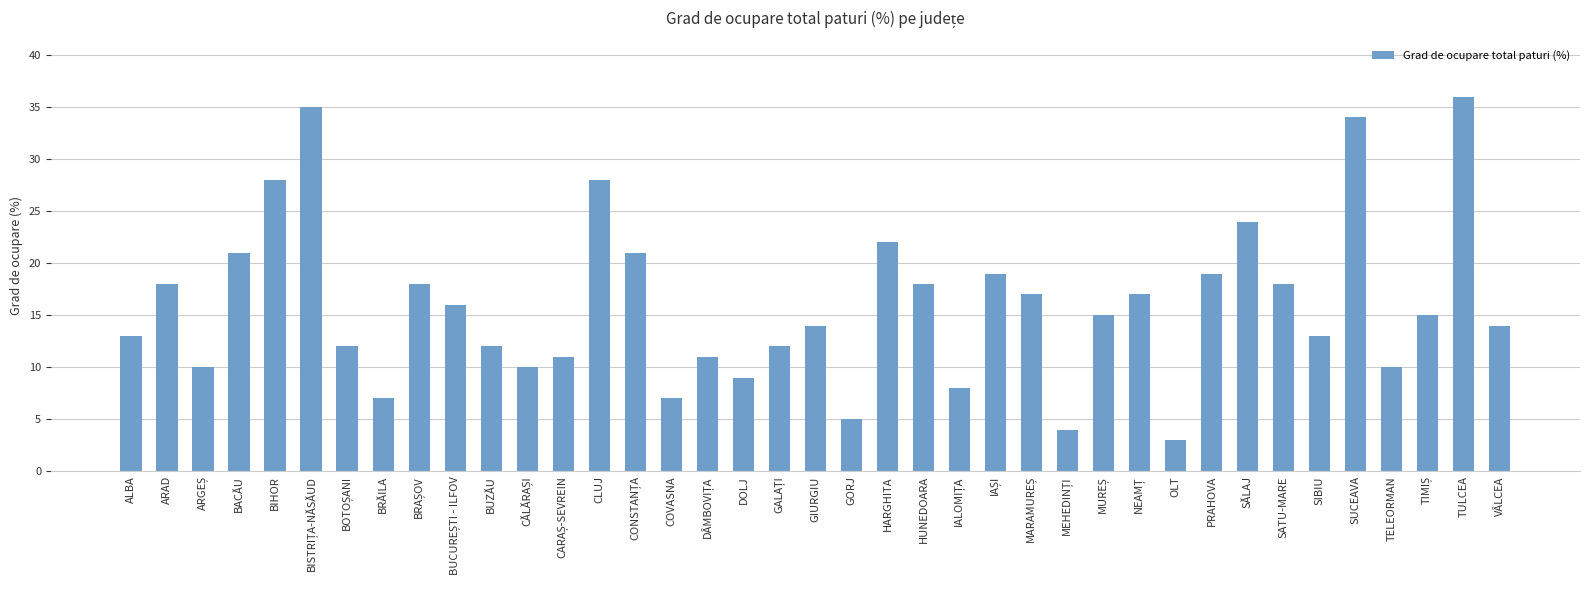

True or false: the data shows 5 at TELEORMAN.

False